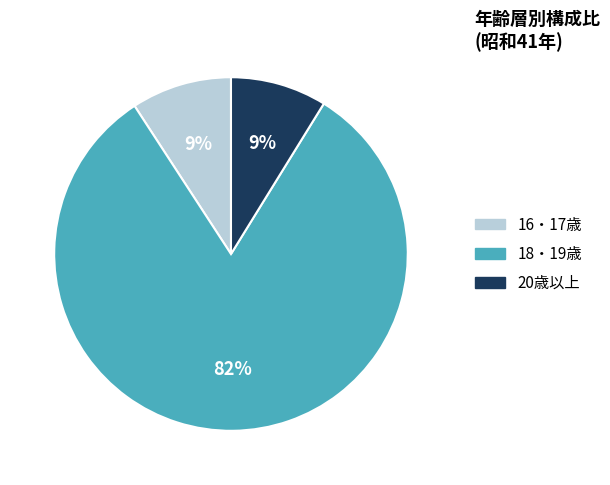

Does any single category account for the majority?

Yes